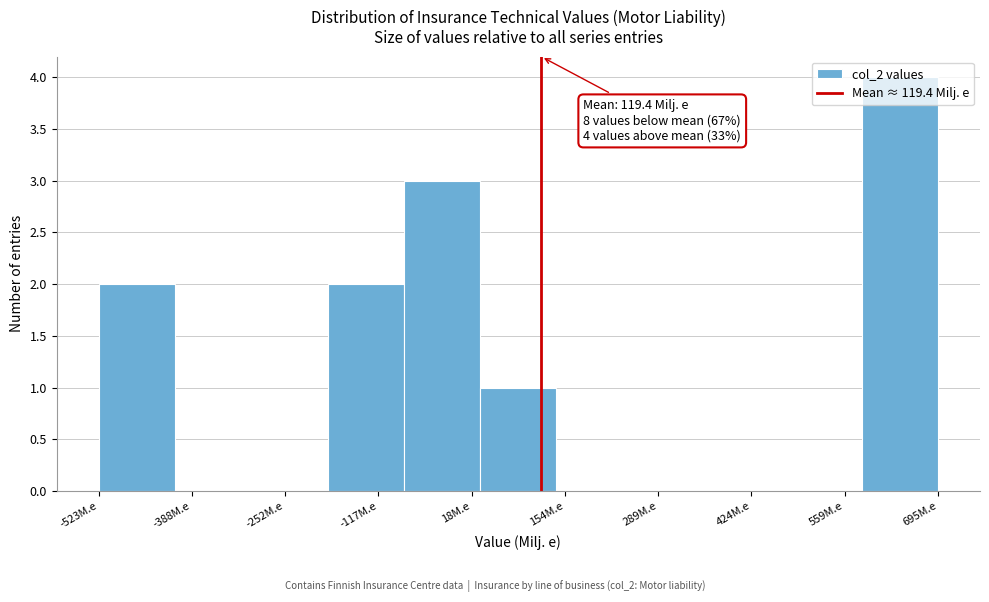

Over which range of the x-axis is the bar tallest?

580 to 700